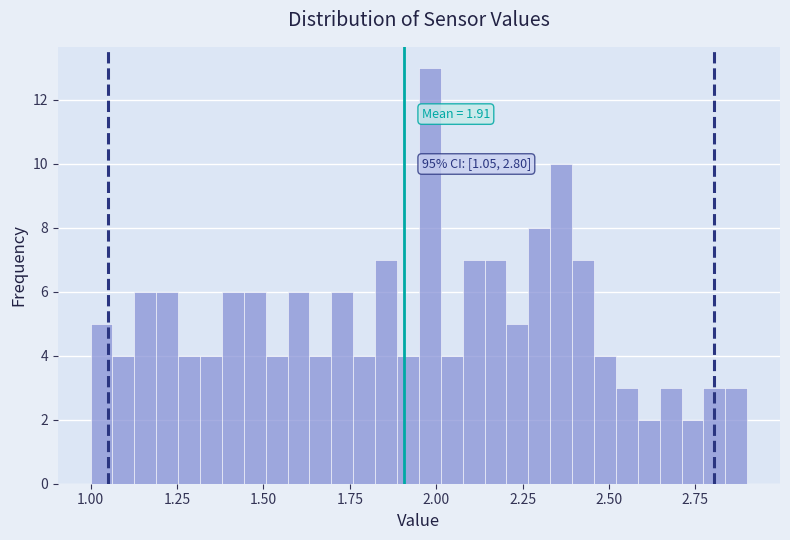

Around what value on the x-axis is the tallest bar? Give the approximate position of its centre, as read against the axis.

2.00